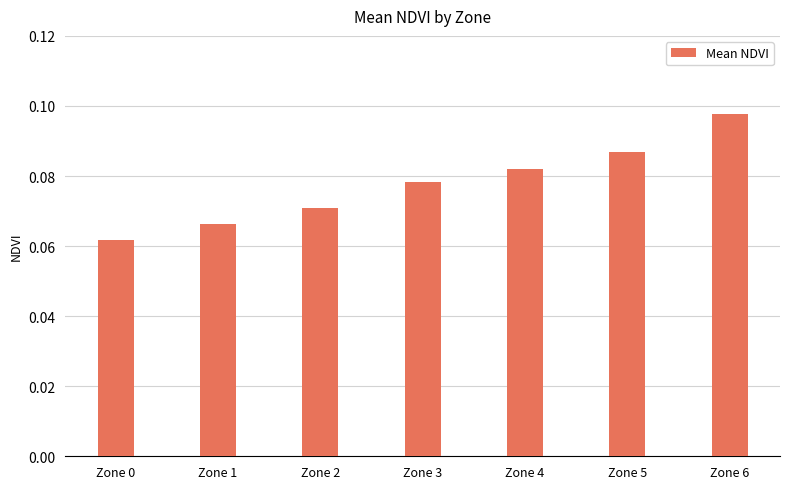

At which category does the chart reach its minimum across all series?

Zone 0